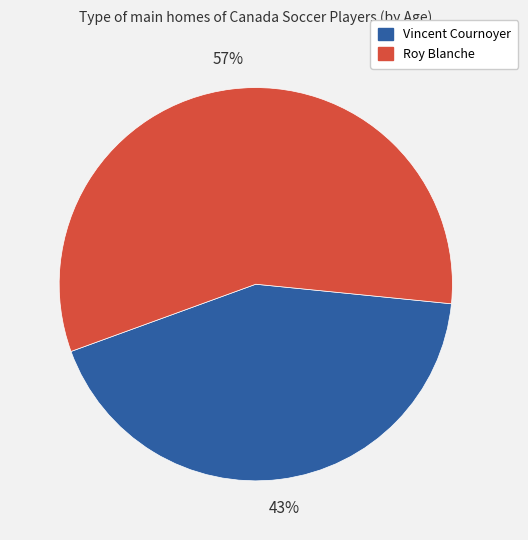

To the nearest percent, what is the difference between the Vincent Cournoyer and Roy Blanche slice percentages?

14%